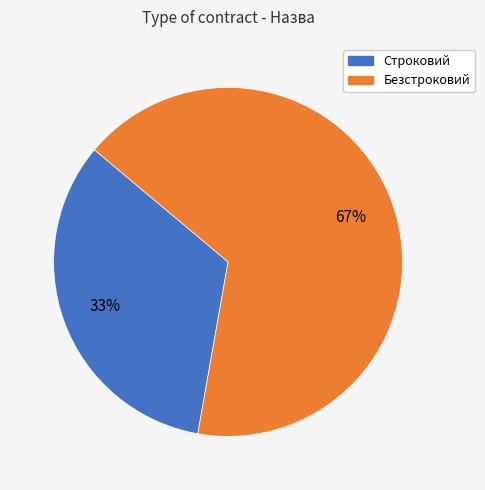

Combined, do Строковий and Безстроковий account for over 50%?

Yes